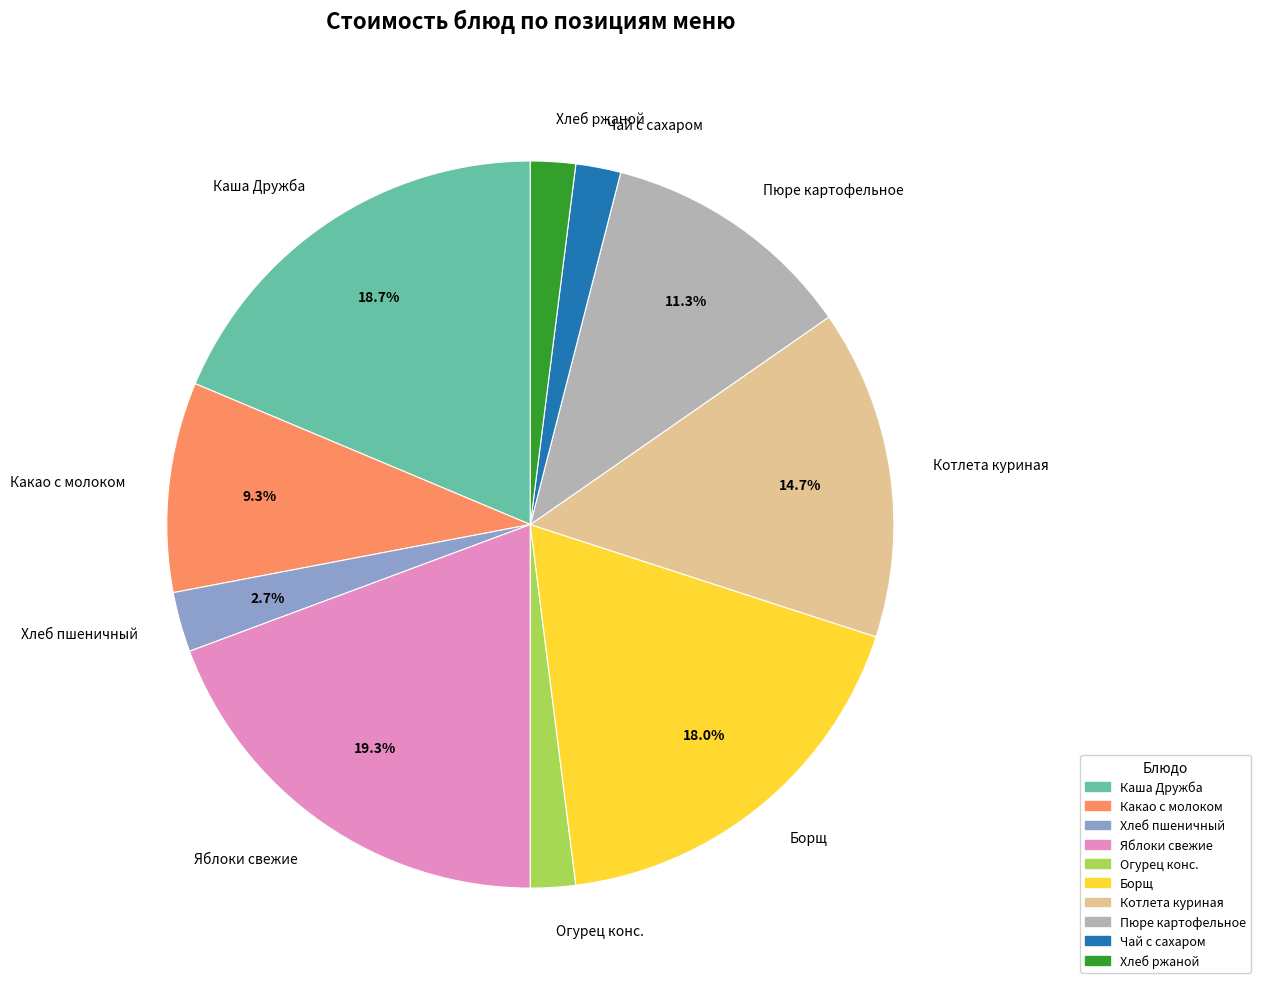

To the nearest percent, what is the difference between the largest and smallest slice percentages?

17%